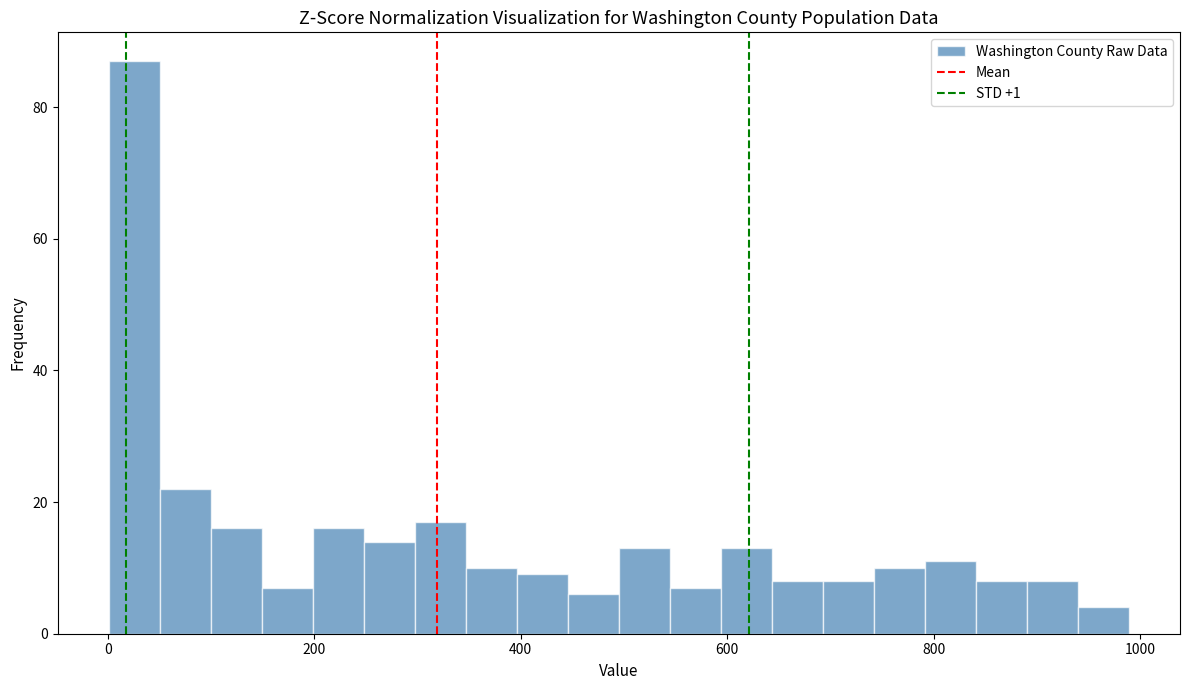

Around what value on the x-axis is the tallest bar? Give the approximate position of its centre, as read against the axis.

20